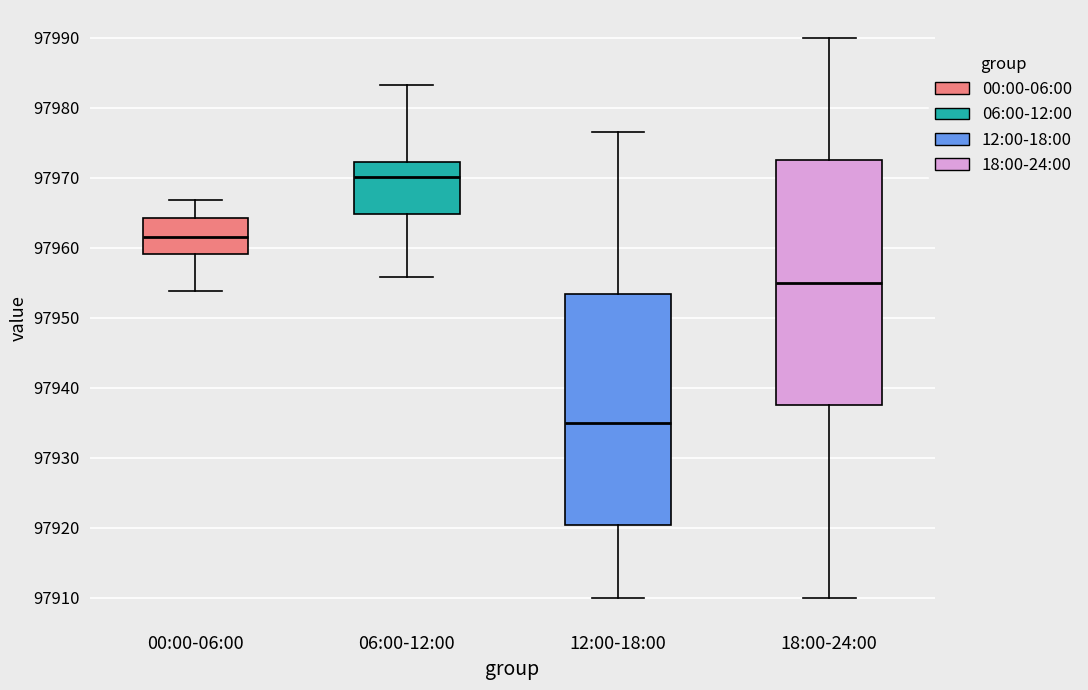

Which box is the tallest, from its lower edge to its upper edge?

18:00-24:00